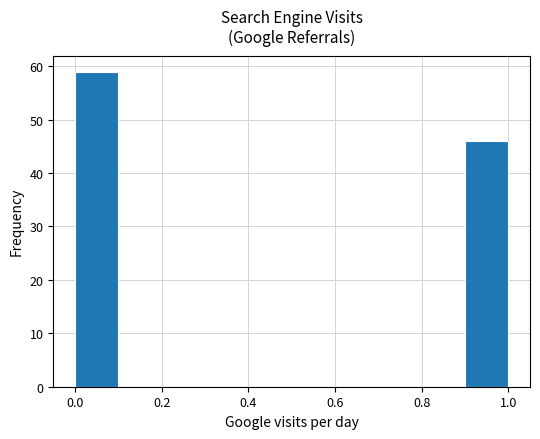

Reading left to right, list every bar in this chart as the range it spans on the x-axis followed by its height. The values are not printed on the chart, so give them approximately, as read against the axis.

0.0 to 0.1: 59
0.1 to 0.2: 0
0.2 to 0.3: 0
0.3 to 0.4: 0
0.4 to 0.5: 0
0.5 to 0.6: 0
0.6 to 0.7: 0
0.7 to 0.8: 0
0.8 to 0.9: 0
0.9 to 1.0: 46